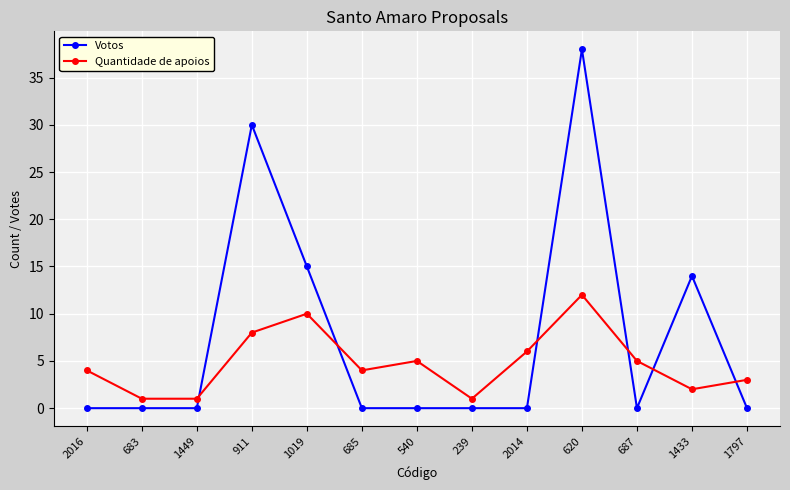

Rank the series by their maximum value, from highest to lowest.

Votos, Quantidade de apoios